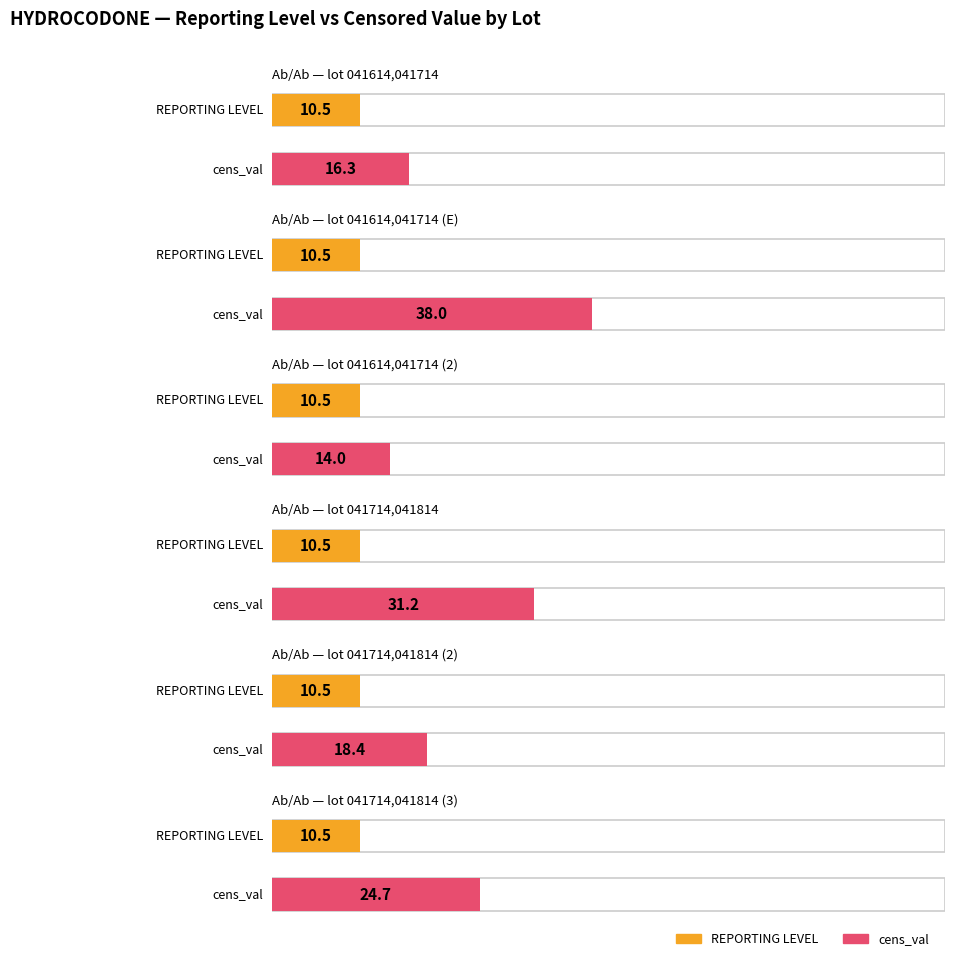

Which series has the widest spread of values?

cens_val